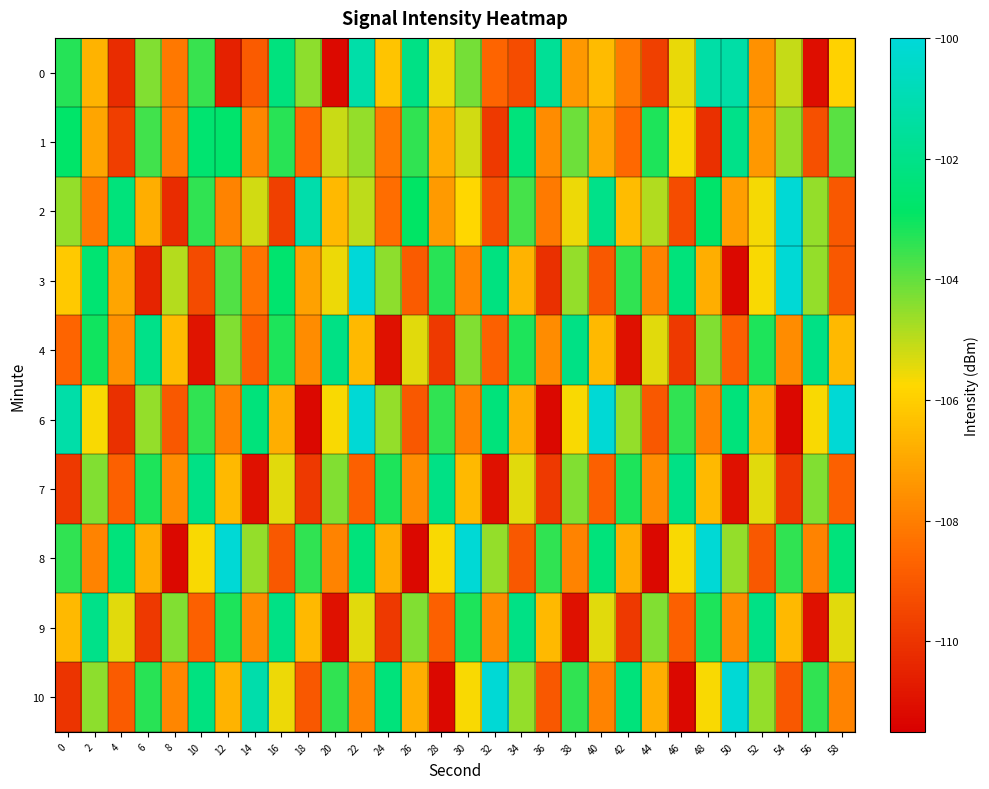

What is the greatest value displayed?

-100.0